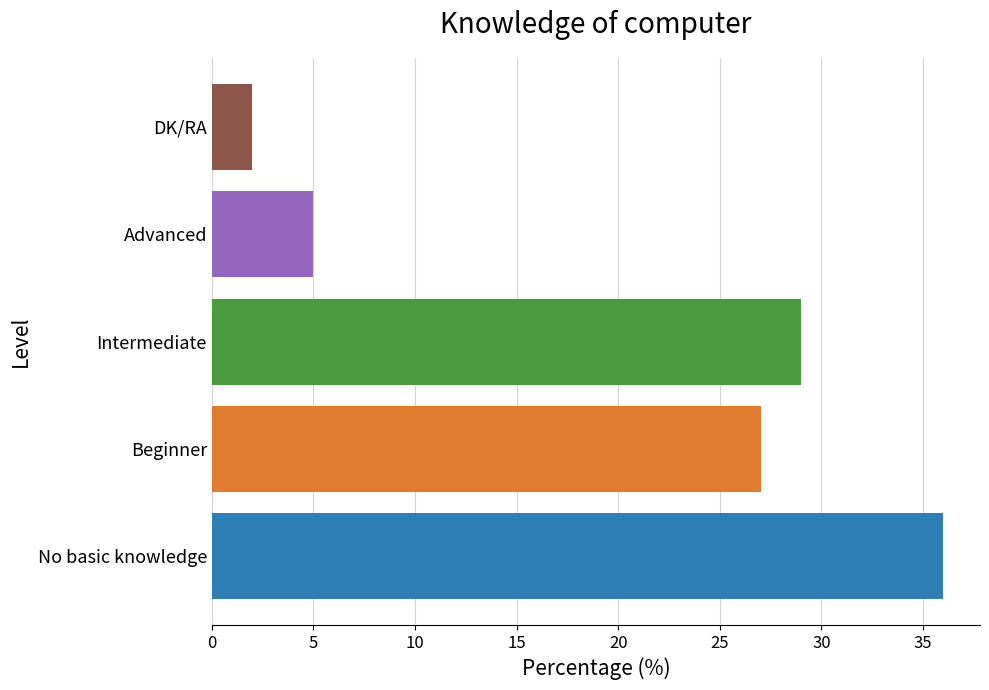

The chart shows a value of 2 at Advanced. True or false?

False